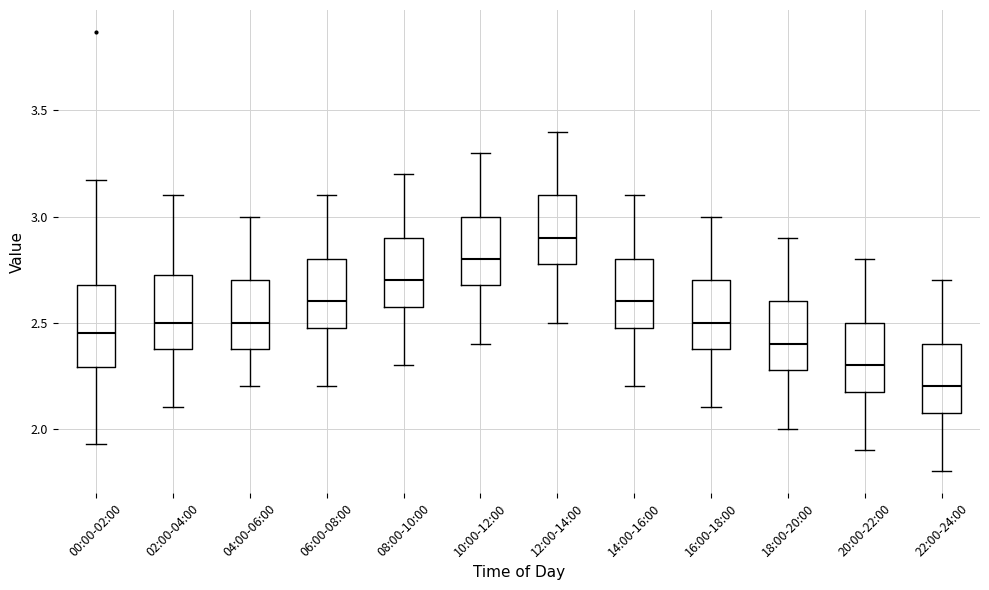

Reading left to right, read every box against the y-axis: the position of its median line, the range the box covers, and the ends of its whiskers. The values are not printed on the chart, so give them approximately, as read against the axis.

00:00-02:00: median 2.45, box 2.30 to 2.70, whiskers 1.95 to 3.15
02:00-04:00: median 2.50, box 2.40 to 2.75, whiskers 2.10 to 3.10
04:00-06:00: median 2.50, box 2.40 to 2.70, whiskers 2.20 to 3.00
06:00-08:00: median 2.60, box 2.50 to 2.80, whiskers 2.20 to 3.10
08:00-10:00: median 2.70, box 2.60 to 2.90, whiskers 2.30 to 3.20
10:00-12:00: median 2.80, box 2.70 to 3.00, whiskers 2.40 to 3.30
12:00-14:00: median 2.90, box 2.80 to 3.10, whiskers 2.50 to 3.40
14:00-16:00: median 2.60, box 2.50 to 2.80, whiskers 2.20 to 3.10
16:00-18:00: median 2.50, box 2.40 to 2.70, whiskers 2.10 to 3.00
18:00-20:00: median 2.40, box 2.30 to 2.60, whiskers 2.00 to 2.90
20:00-22:00: median 2.30, box 2.20 to 2.50, whiskers 1.90 to 2.80
22:00-24:00: median 2.20, box 2.10 to 2.40, whiskers 1.80 to 2.70